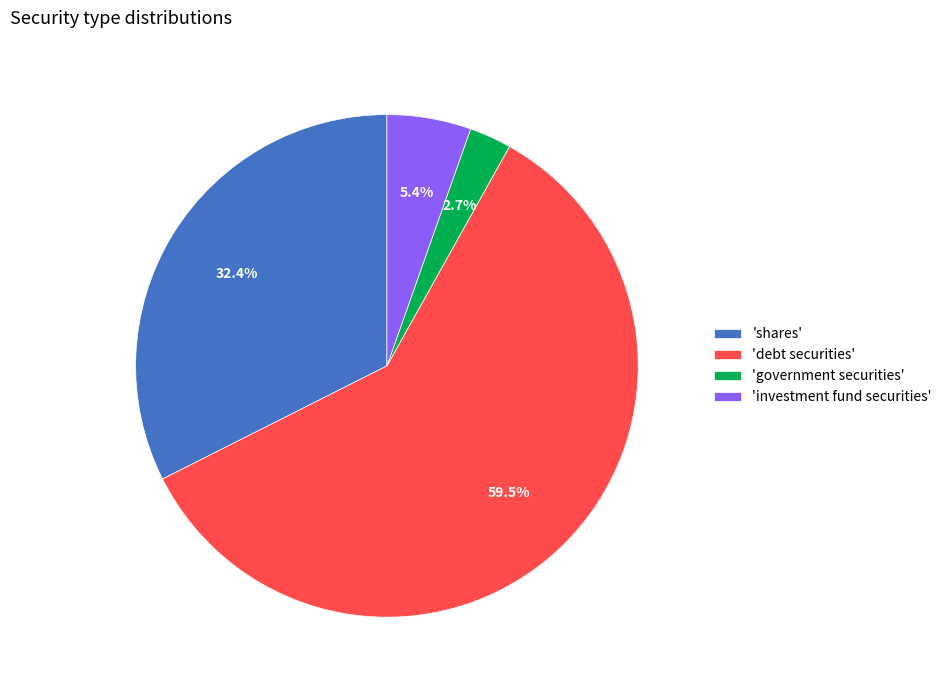

How many slices are in this pie chart?

4